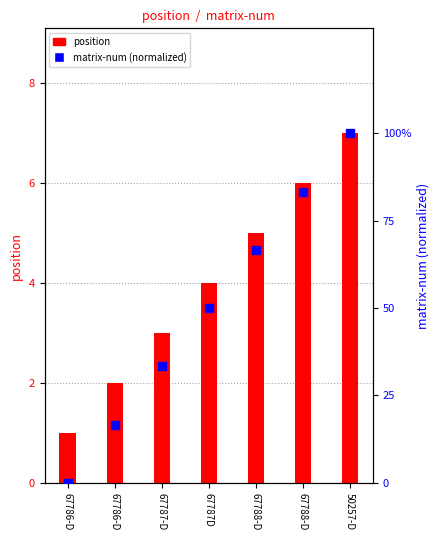

Is the value of position at 67788-D greater than the value of matrix-num (normalized) at 67787-D?

Yes